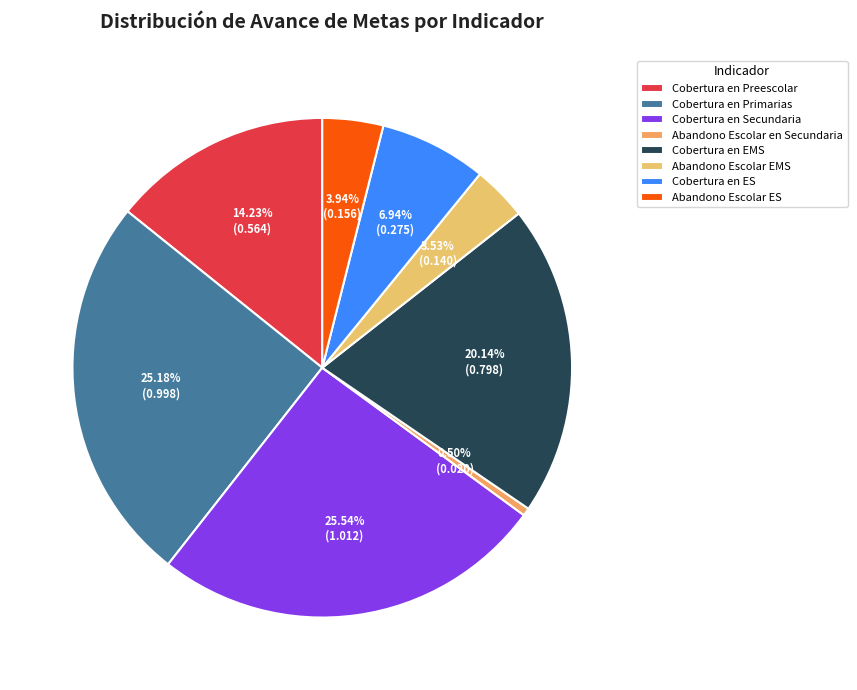

How many segments does this pie chart have?

8